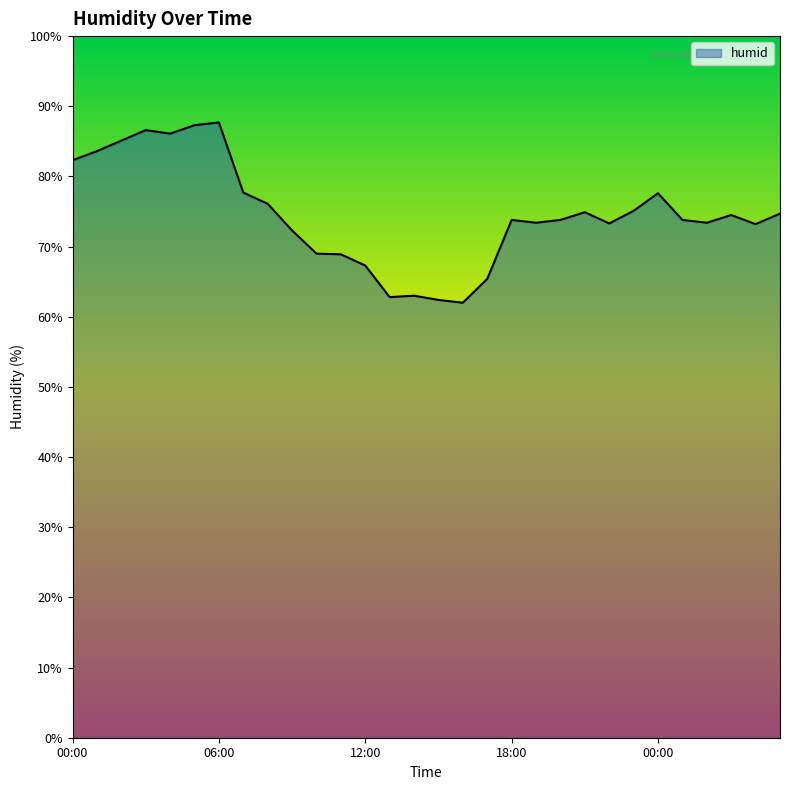

What is the difference between the maximum and minimum values?

25.7